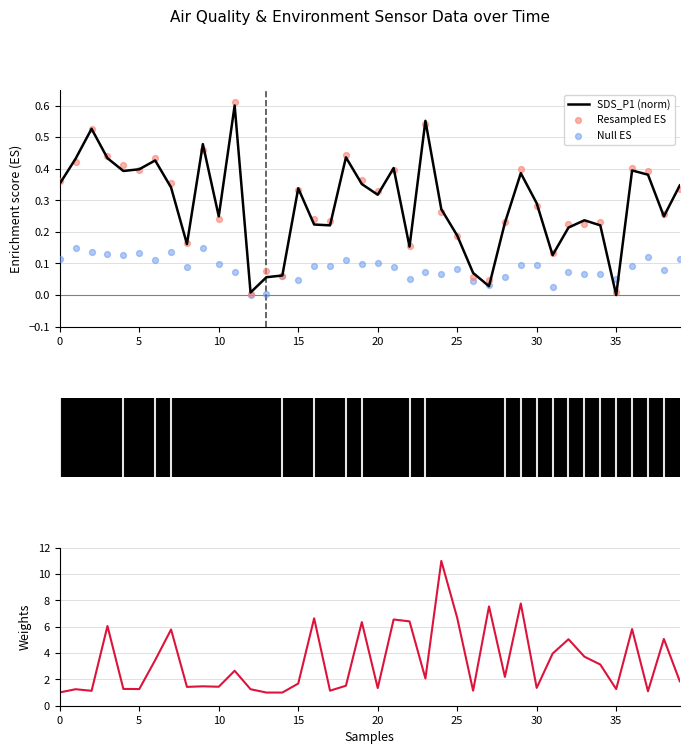

At which category is the sum across all series the highest?

24